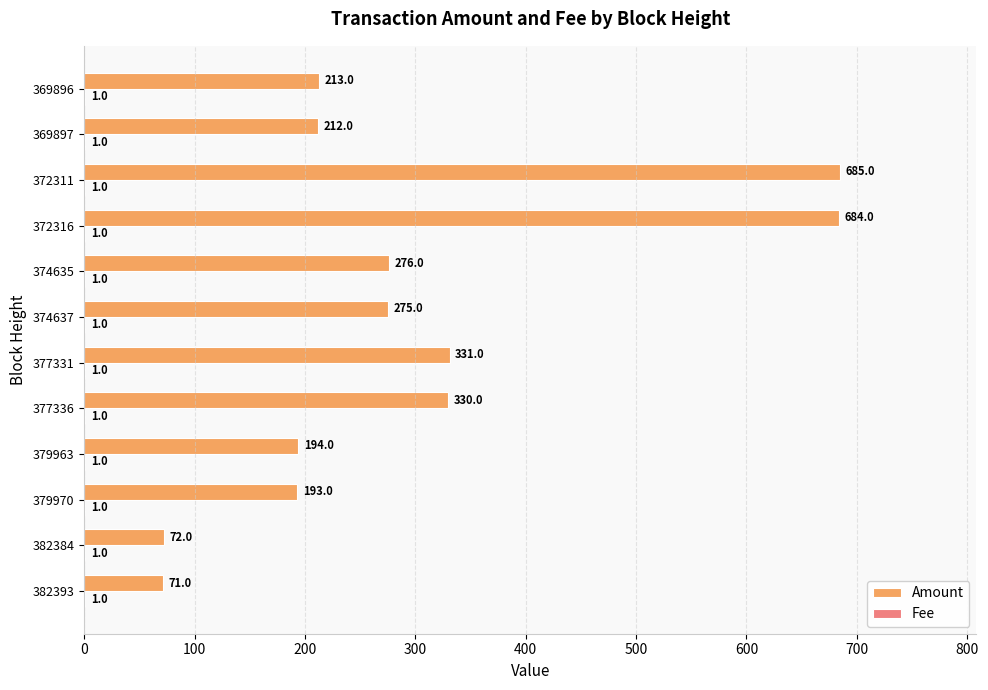

Is it true that Amount equals 253 at 379963?

False